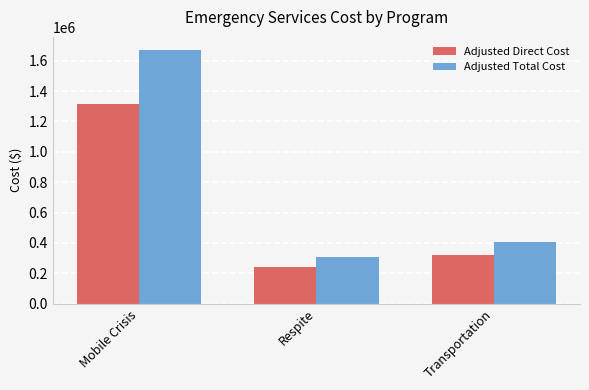

Between Mobile Crisis and Transportation, which series saw the biggest shift?

Adjusted Total Cost